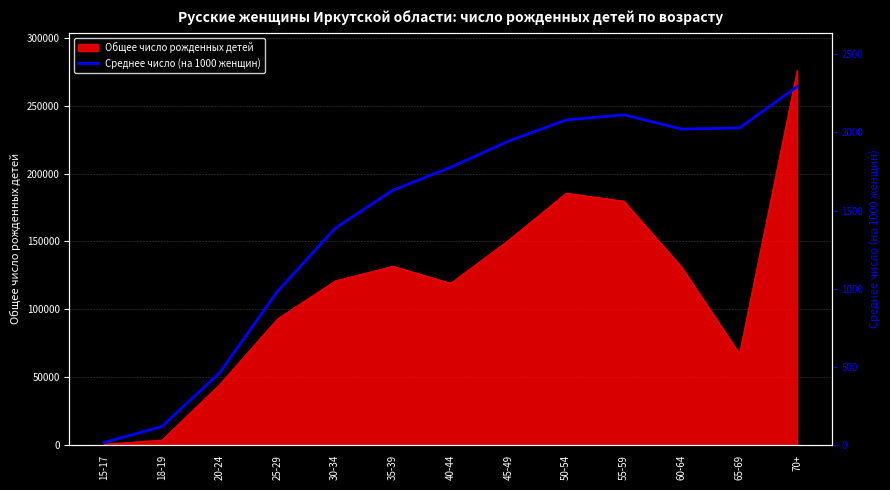

Where is the data nearest to the value 1154?

25-29